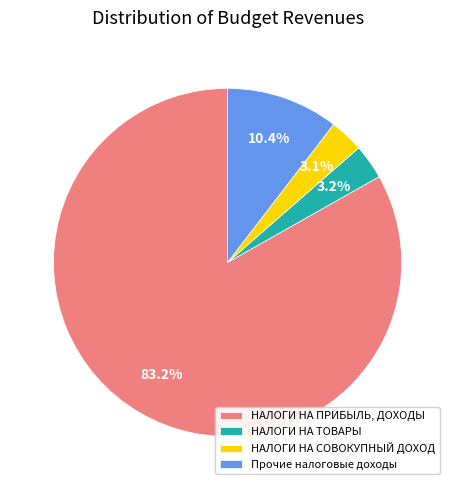

Which slice is the largest?

НАЛОГИ НА ПРИБЫЛЬ, ДОХОДЫ